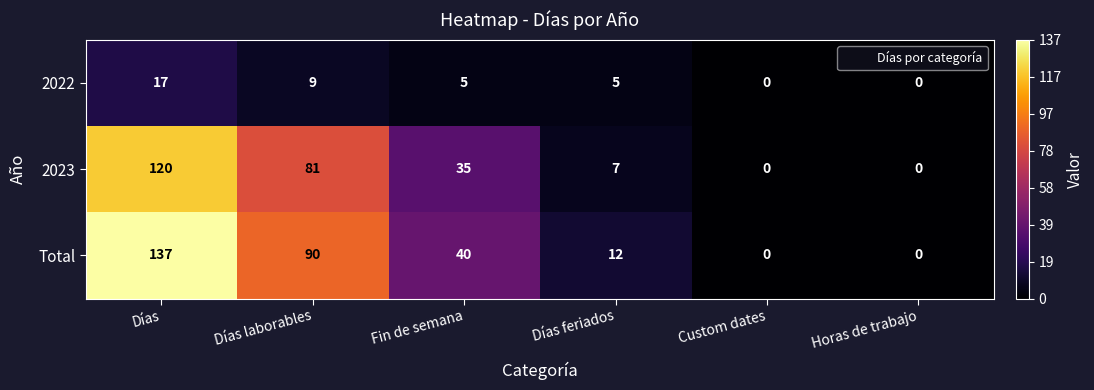

What is the average value of the 2022 series?

6